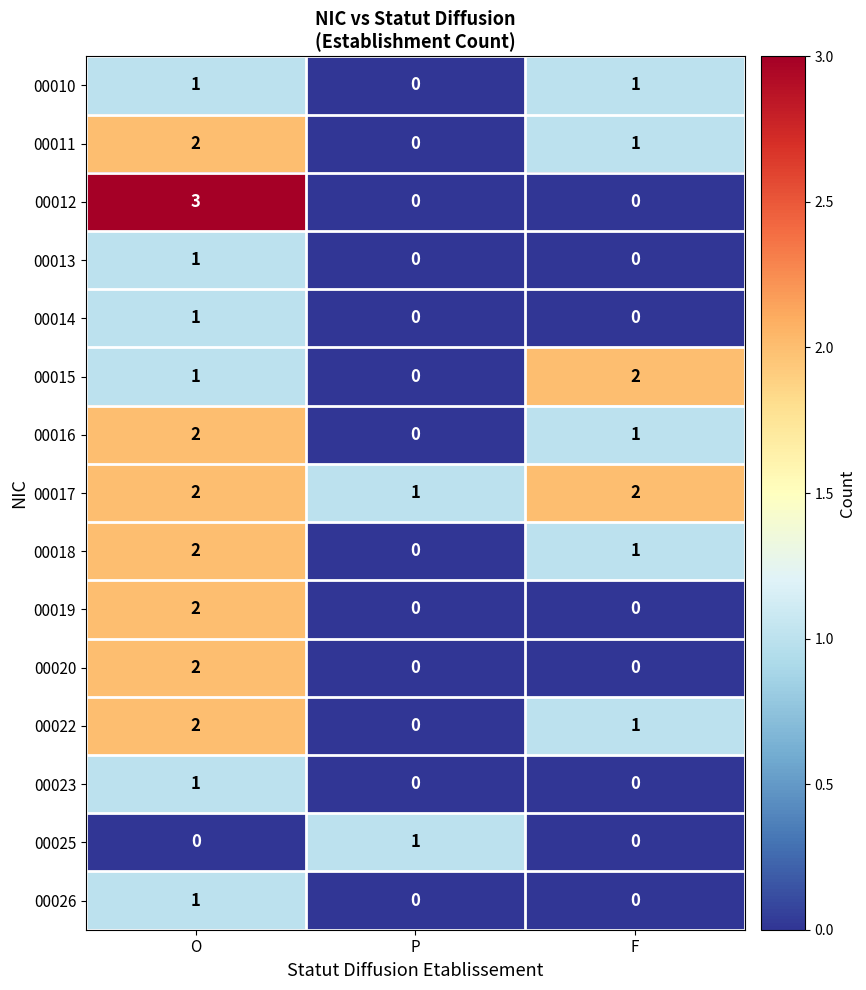

Where does the 00018 series first go above 1?

O